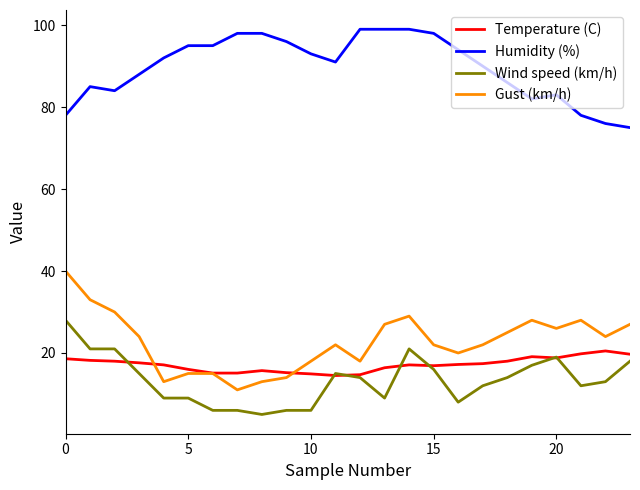

What is the lowest value of the Wind speed (km/h) series?

5.0